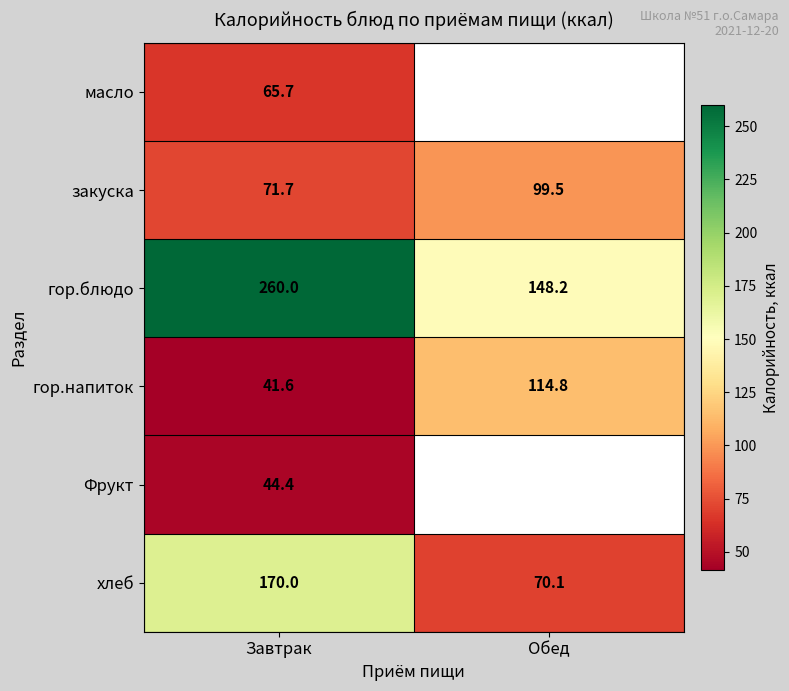

The гор.блюдо series shows 239.6 at Обед. True or false?

False